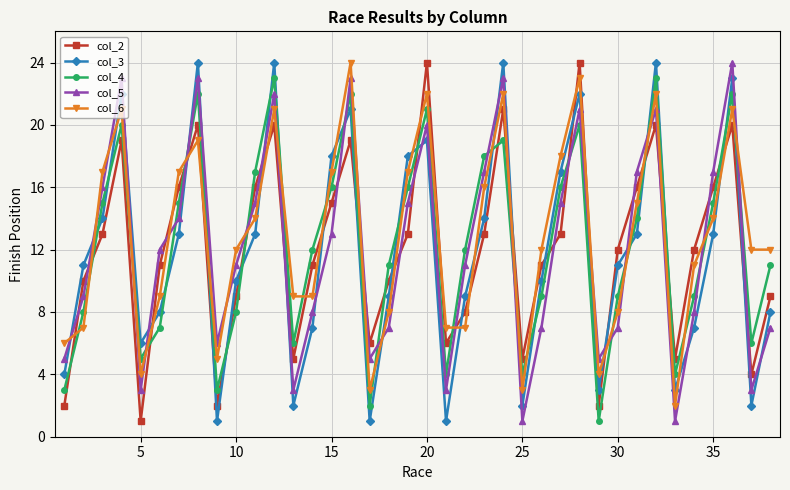

How many lines are shown in the chart?

5